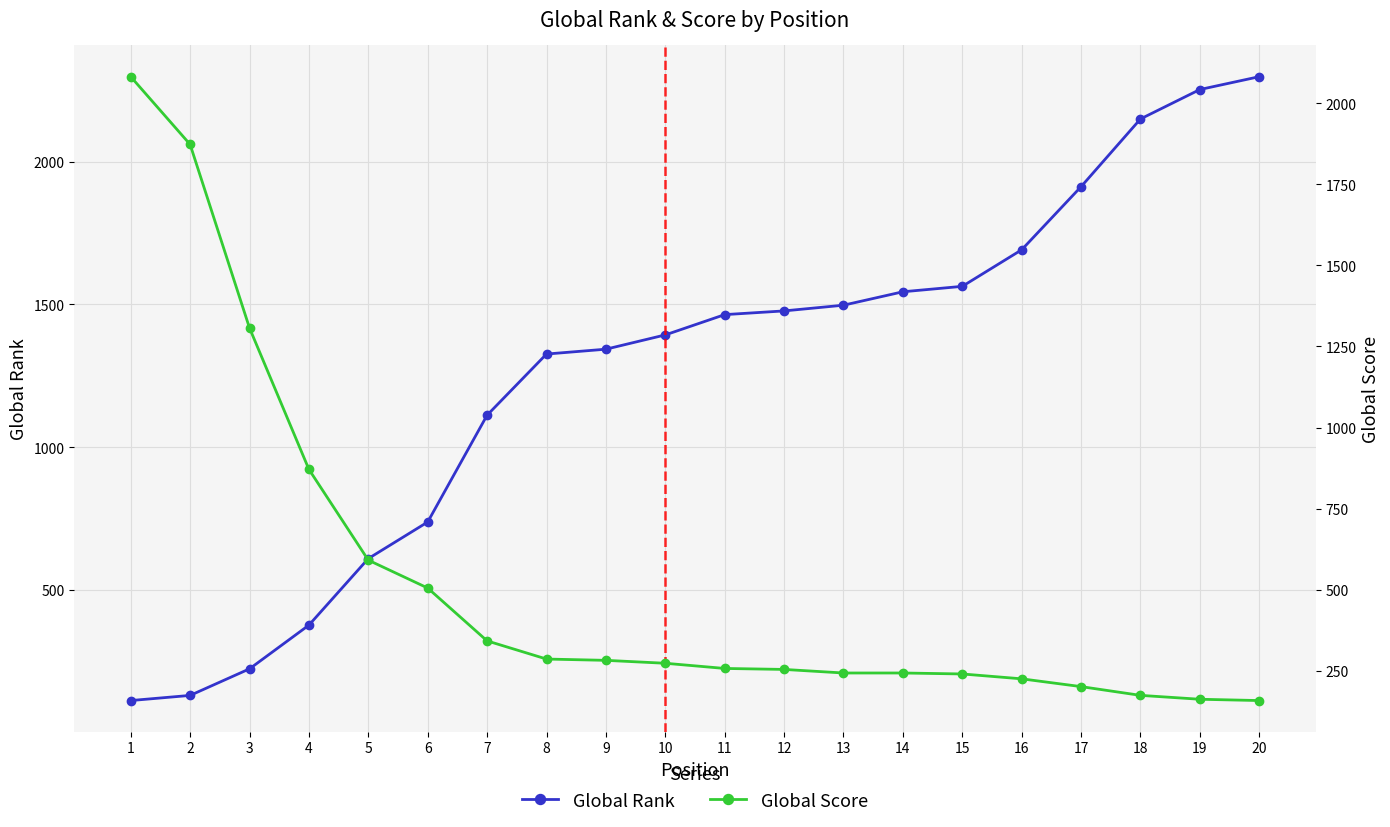

Which category has the highest value across all series?

20